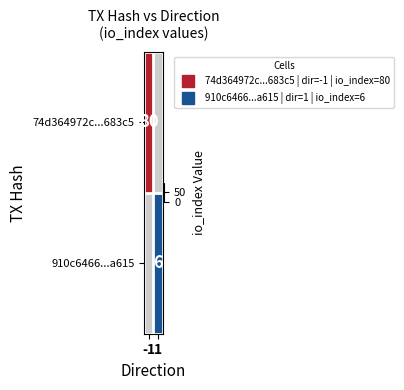

Between 1 and -1, which is larger?

-1